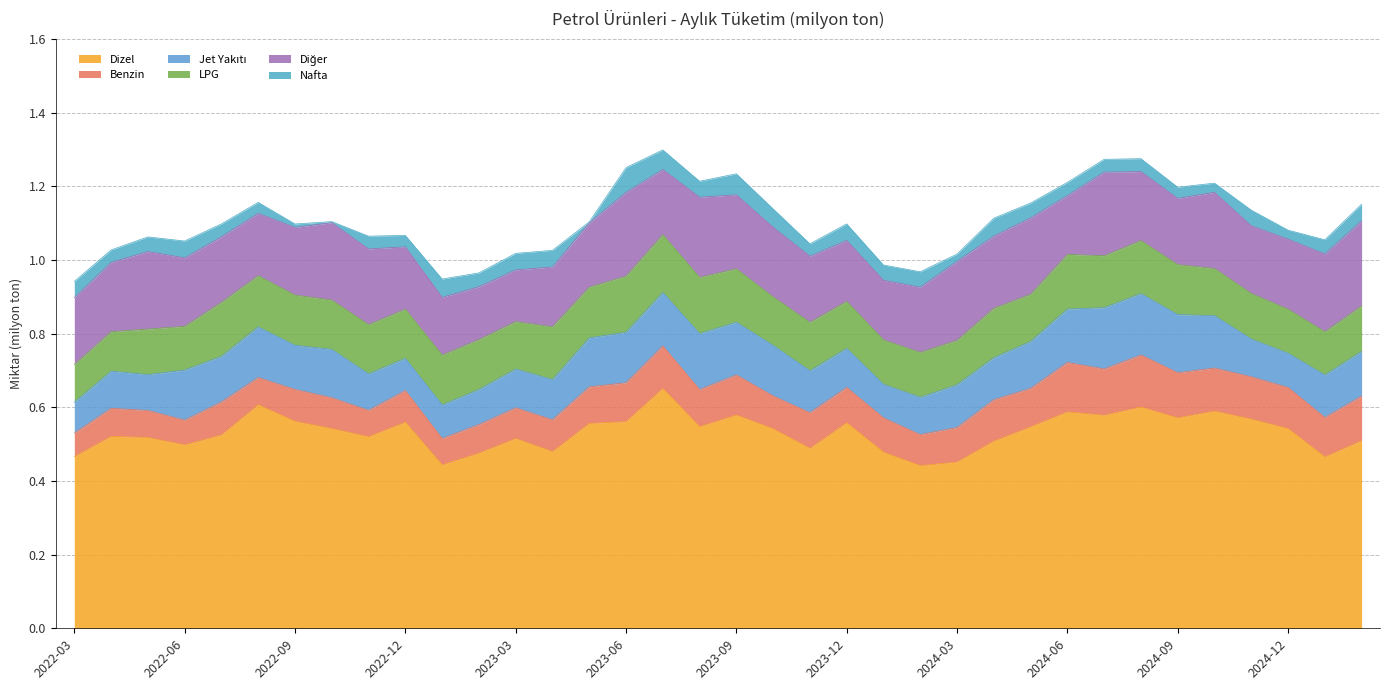

How many data points does each series have?

36